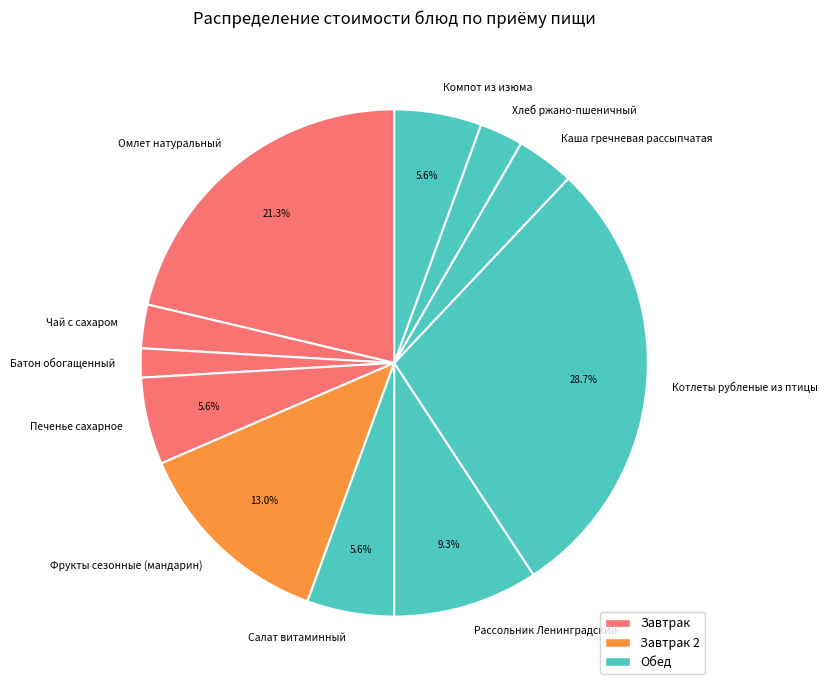

What is the smallest slice in the pie chart?

Батон обогащенный